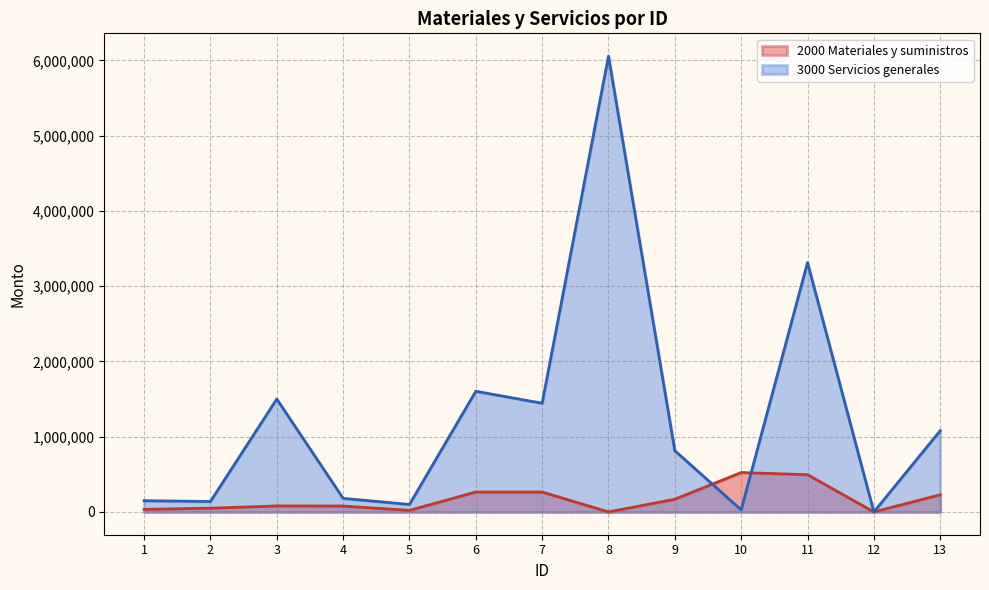

True or false: 2000 Materiales y suministros and 3000 Servicios generales cross at least once.

True